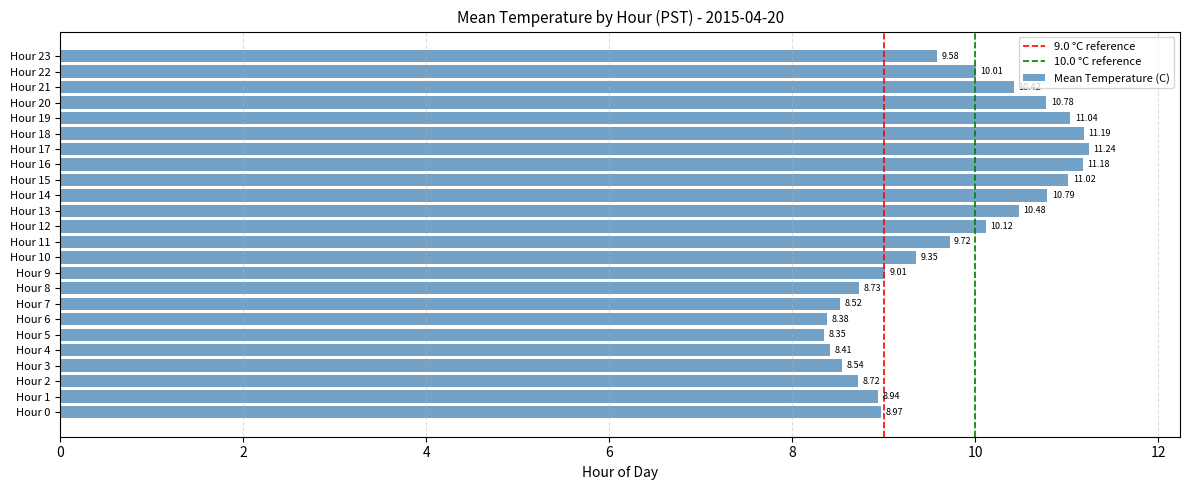

The chart shows a value of 10.0 at Hour 22. True or false?

True